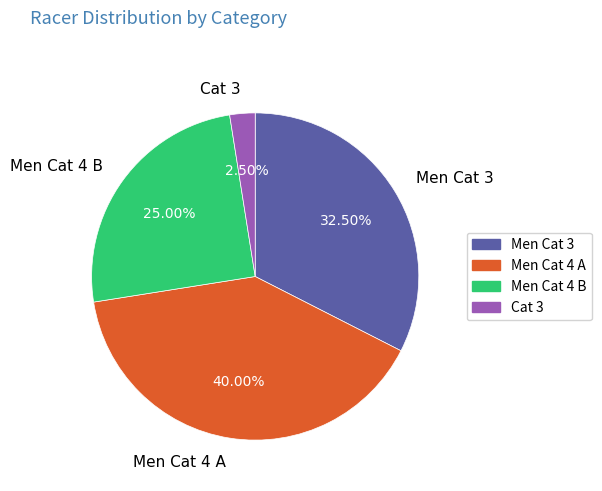

Approximately how many times larger is the value at Men Cat 3 compared to Men Cat 4 B?

1.3